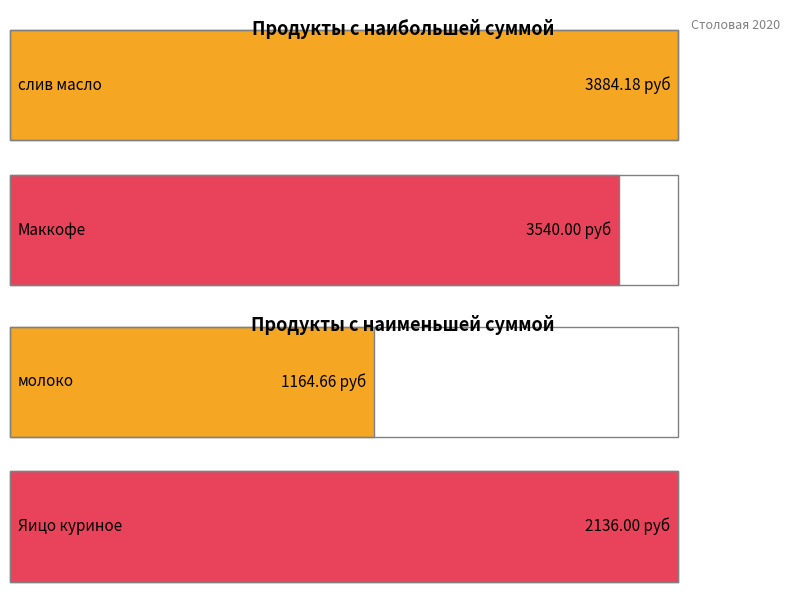

True or false: Цена has a value of 8.3 at Яицо куриное.

False